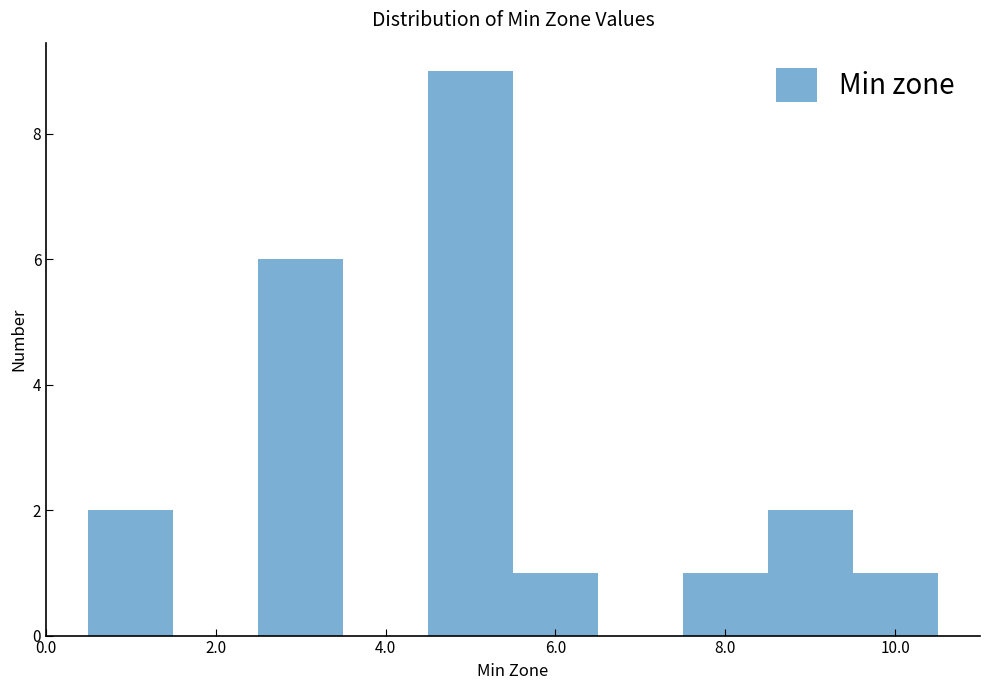

Reading left to right, list every bar in this chart as the range it spans on the x-axis followed by its height. Neither the bar edges nor the heights are printed on the chart, so give them approximately, as read against the axes.

0.5 to 1.5: 2
1.5 to 2.5: 0
2.5 to 3.5: 6
3.5 to 4.5: 0
4.5 to 5.5: 9
5.5 to 6.5: 1
6.5 to 7.5: 0
7.5 to 8.5: 1
8.5 to 9.5: 2
9.5 to 10.5: 1